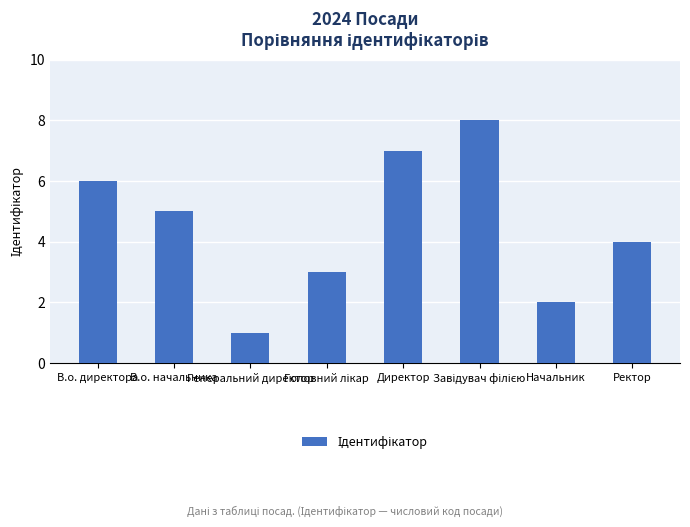

How many data points does each series have?

8